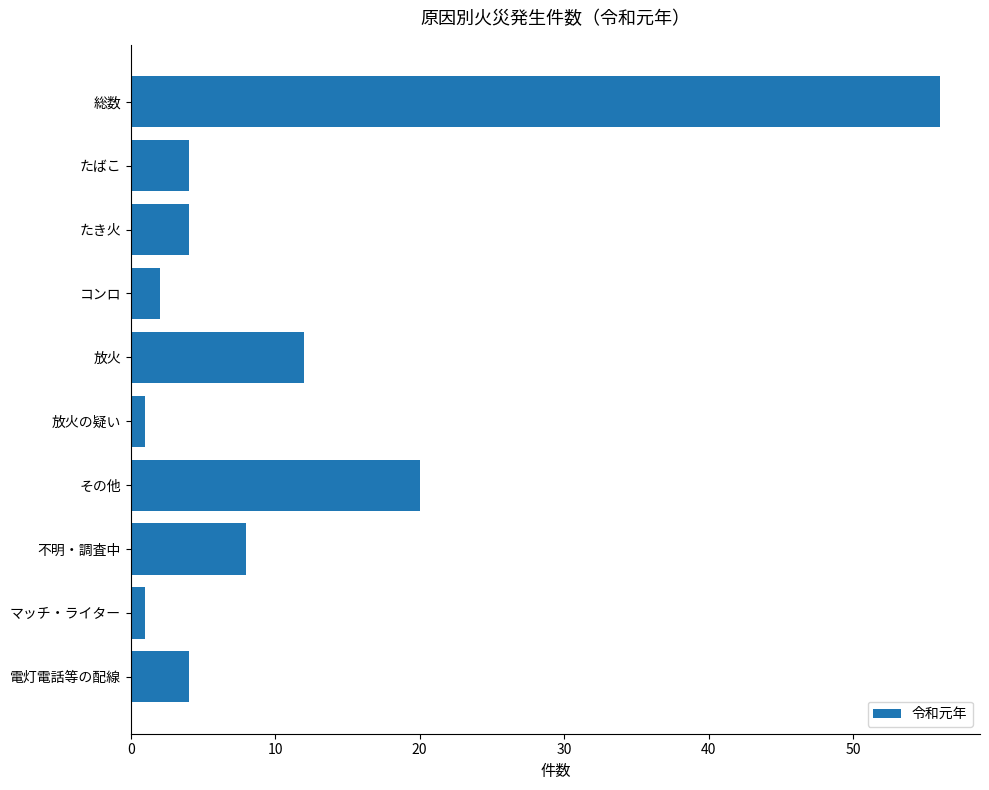

The value at 電灯電話等の配線 is 2. True or false?

False